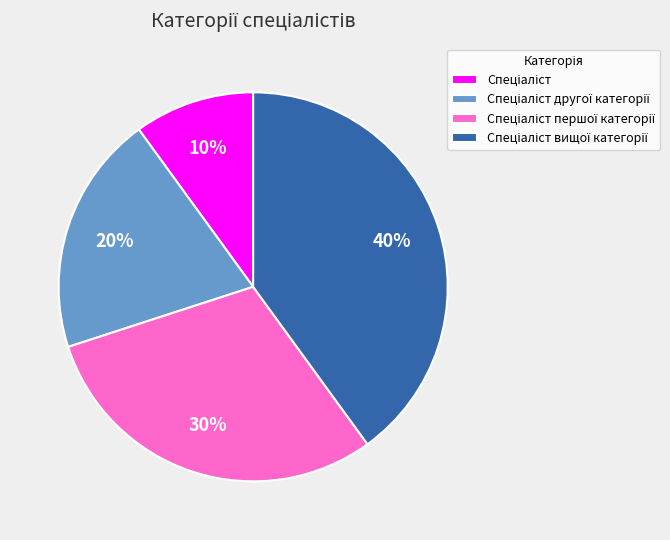

Does any single category account for the majority?

No